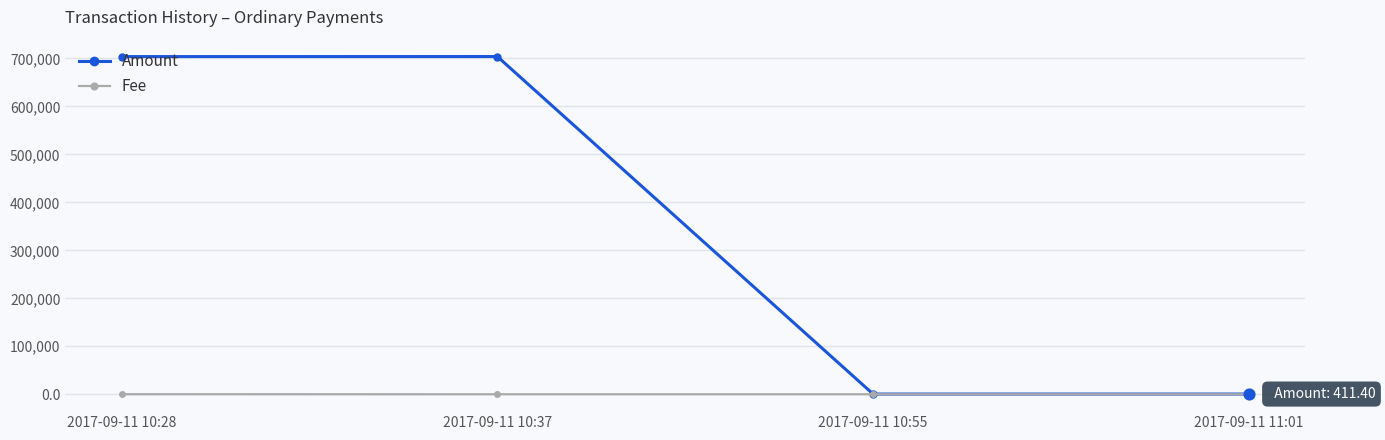

Which series has the widest spread of values?

Amount